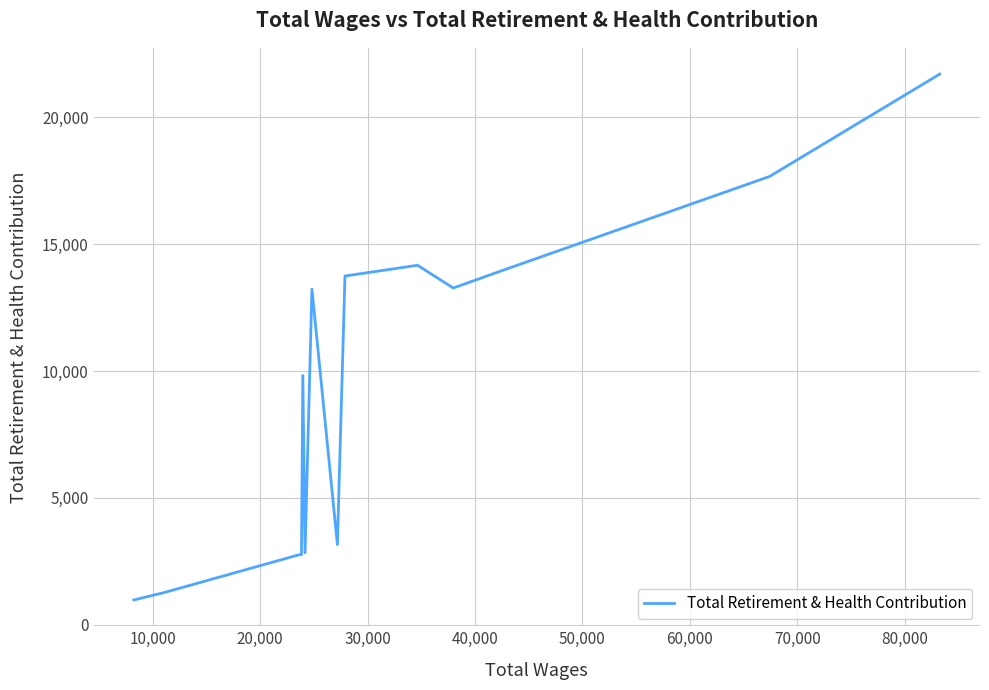

How many lines are shown in the chart?

1